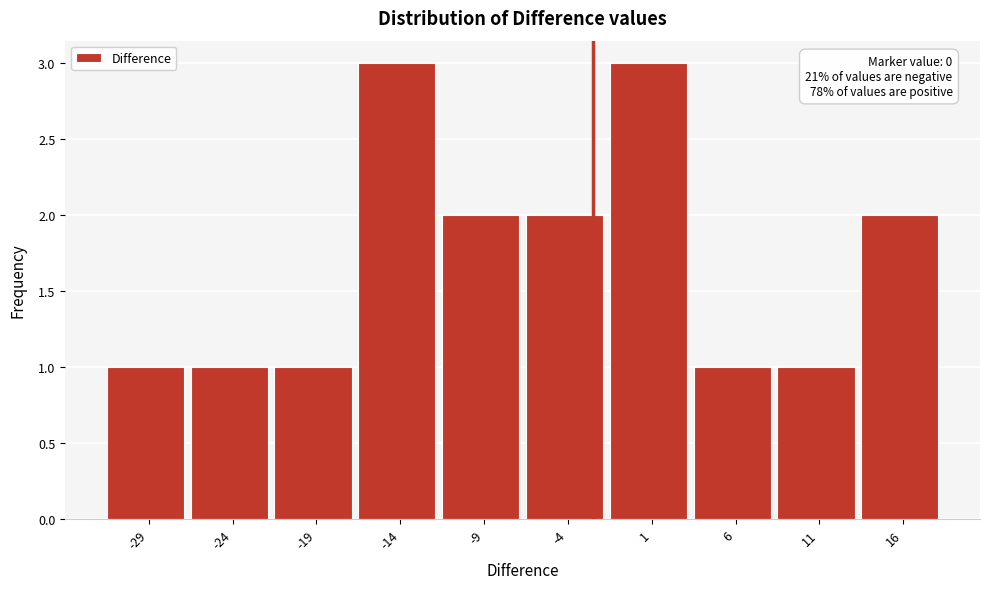

Reading left to right, transcribe all the data shown in this chart.

-29=1	-24=1	-19=1	-14=3	-9=2	-4=2	1=3	6=1	11=1	16=2